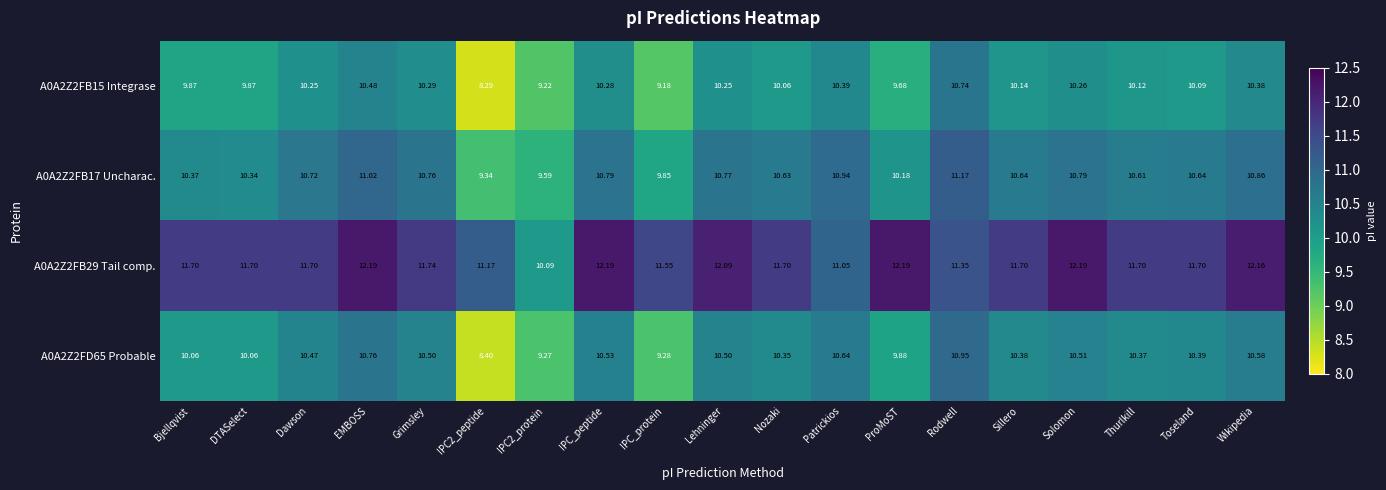

Is the value of A0A2Z2FB15 Integrase at Sillero greater than the value of A0A2Z2FD65 Probable at EMBOSS?

No